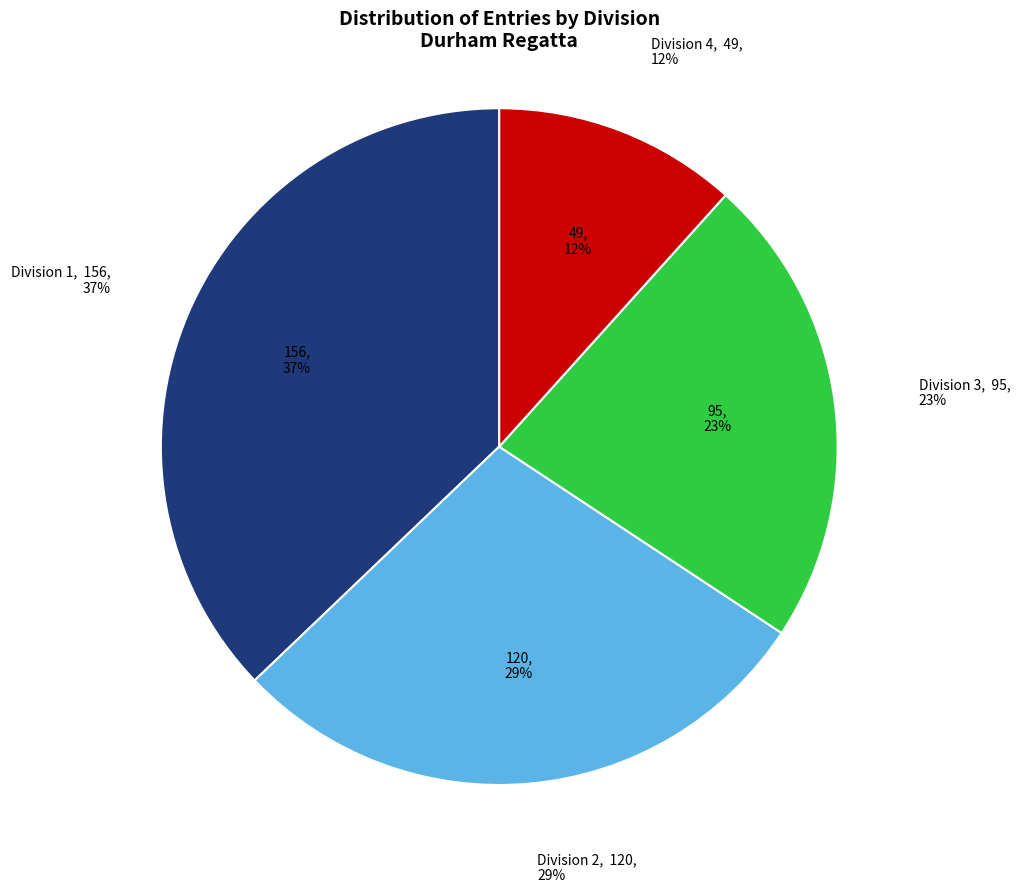

To the nearest percent, what is the combined percentage of Division 1 and Division 4?

49%